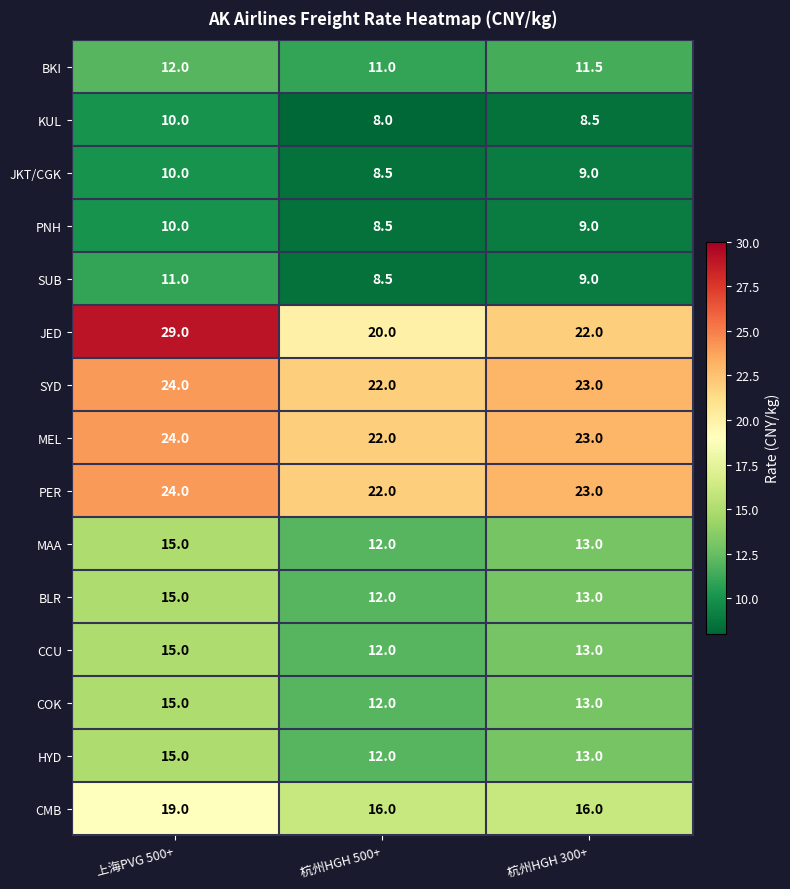

The value of CCU at 上海PVG 500+ is 7.0. True or false?

False